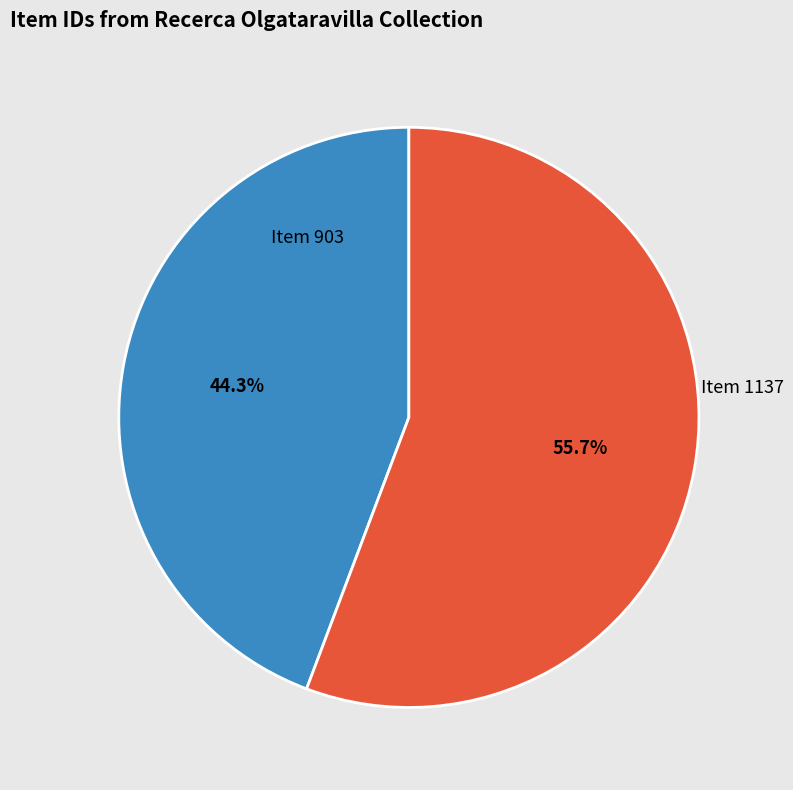

To the nearest percent, what percentage of the pie is Item 903?

44%